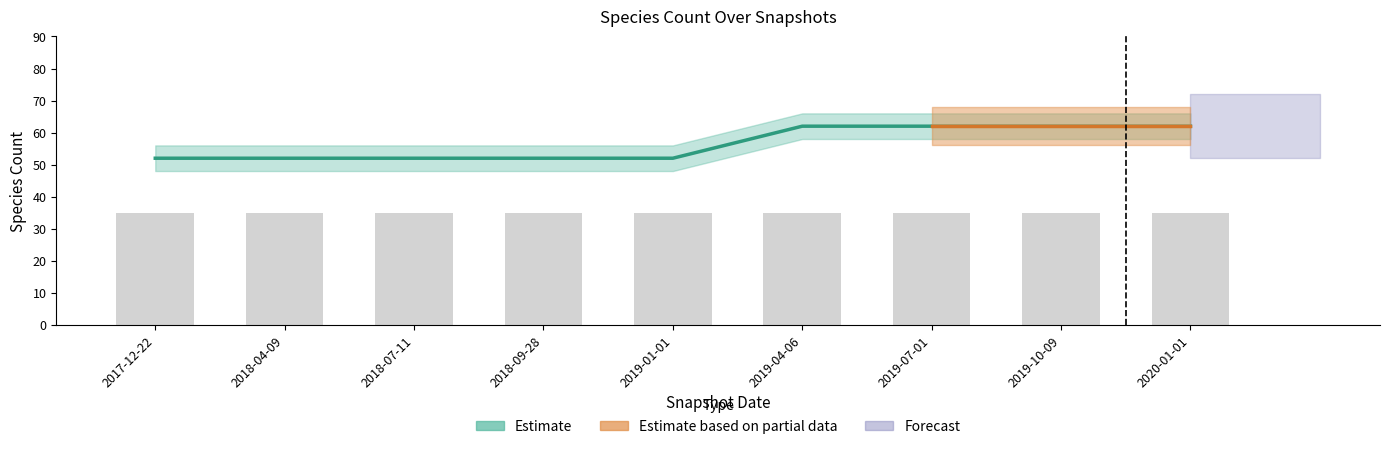

How many values are between 52 and 62?

9